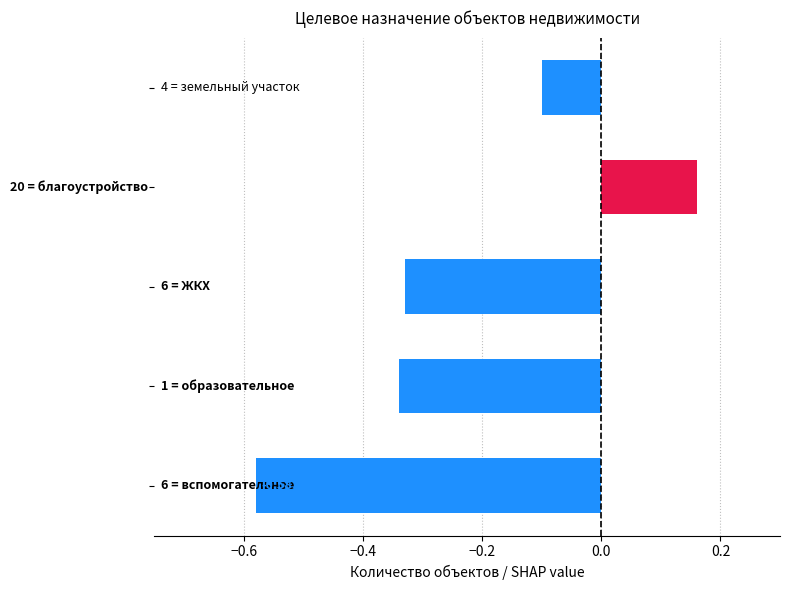

What is the sum of all values?

-1.2